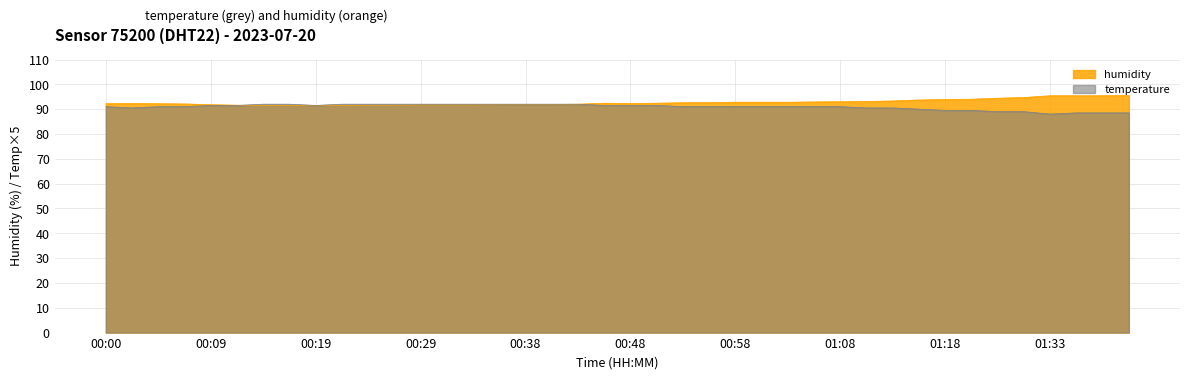

What position from the left is 00:07?

4